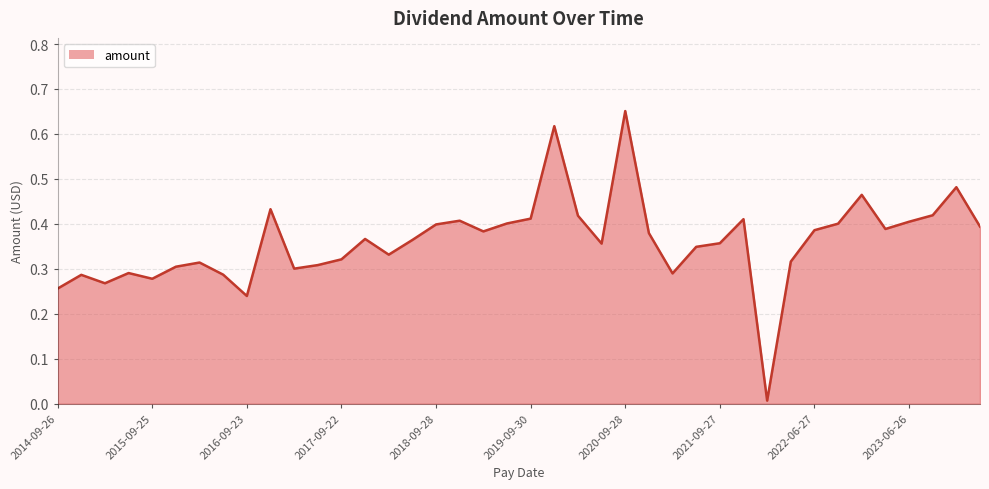

Which label corresponds to the largest value in the chart?

2020-09-28